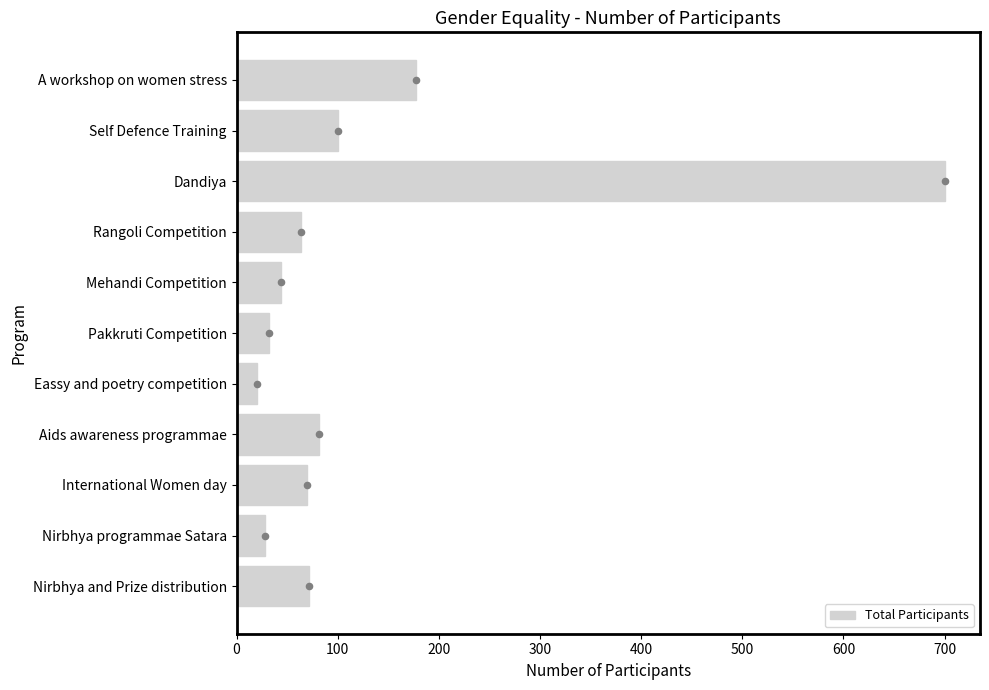

The Total Participants series shows 64 at Rangoli Competition. True or false?

True